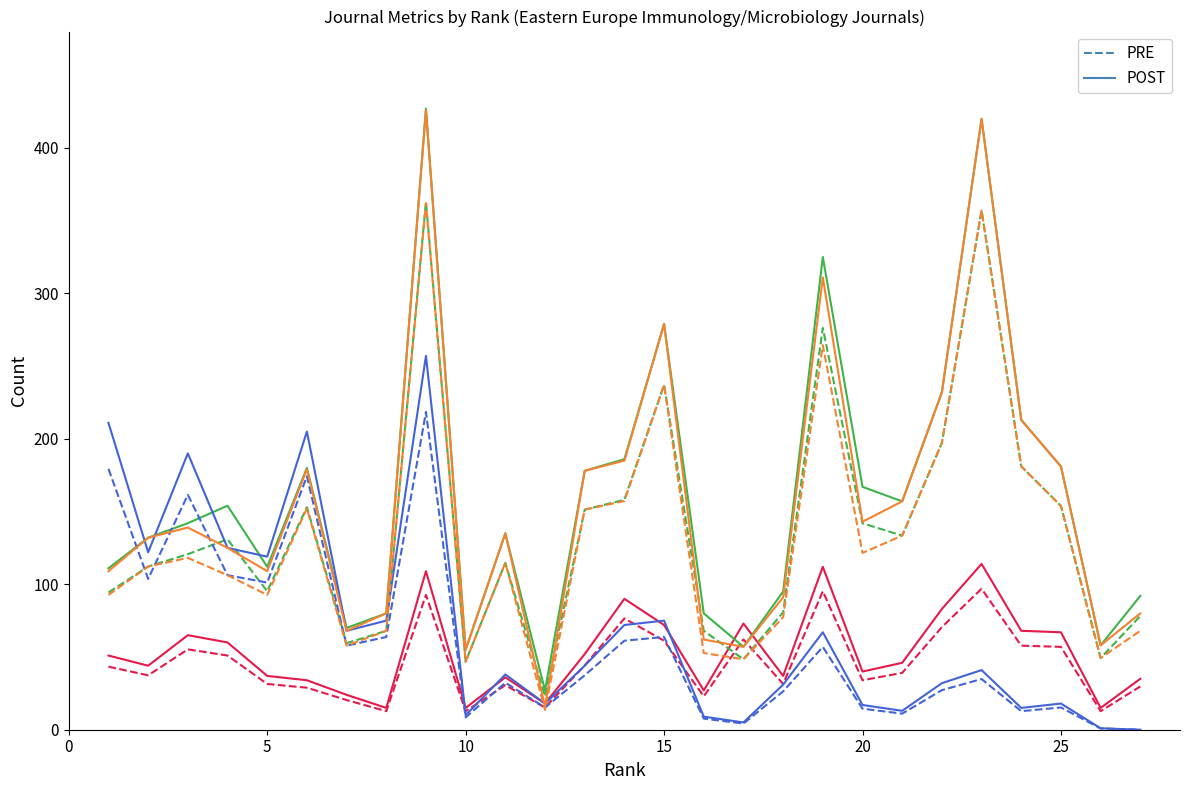

What is the maximum value shown in the chart?

427.0